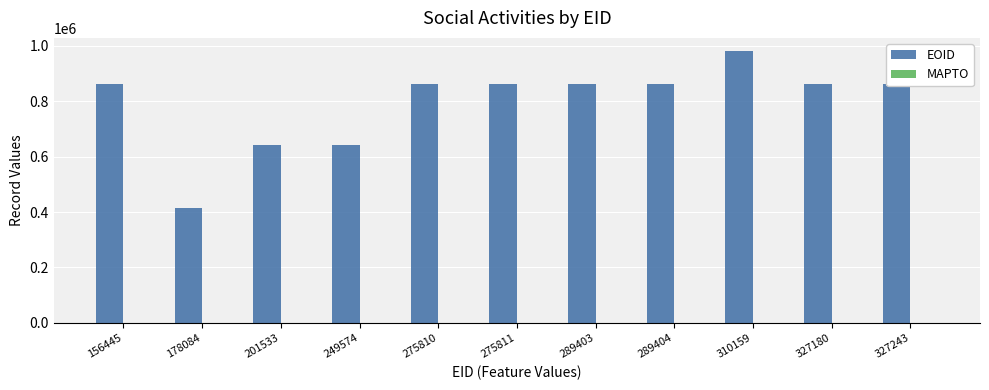

What is the value of the 11th bar from the left?

860826